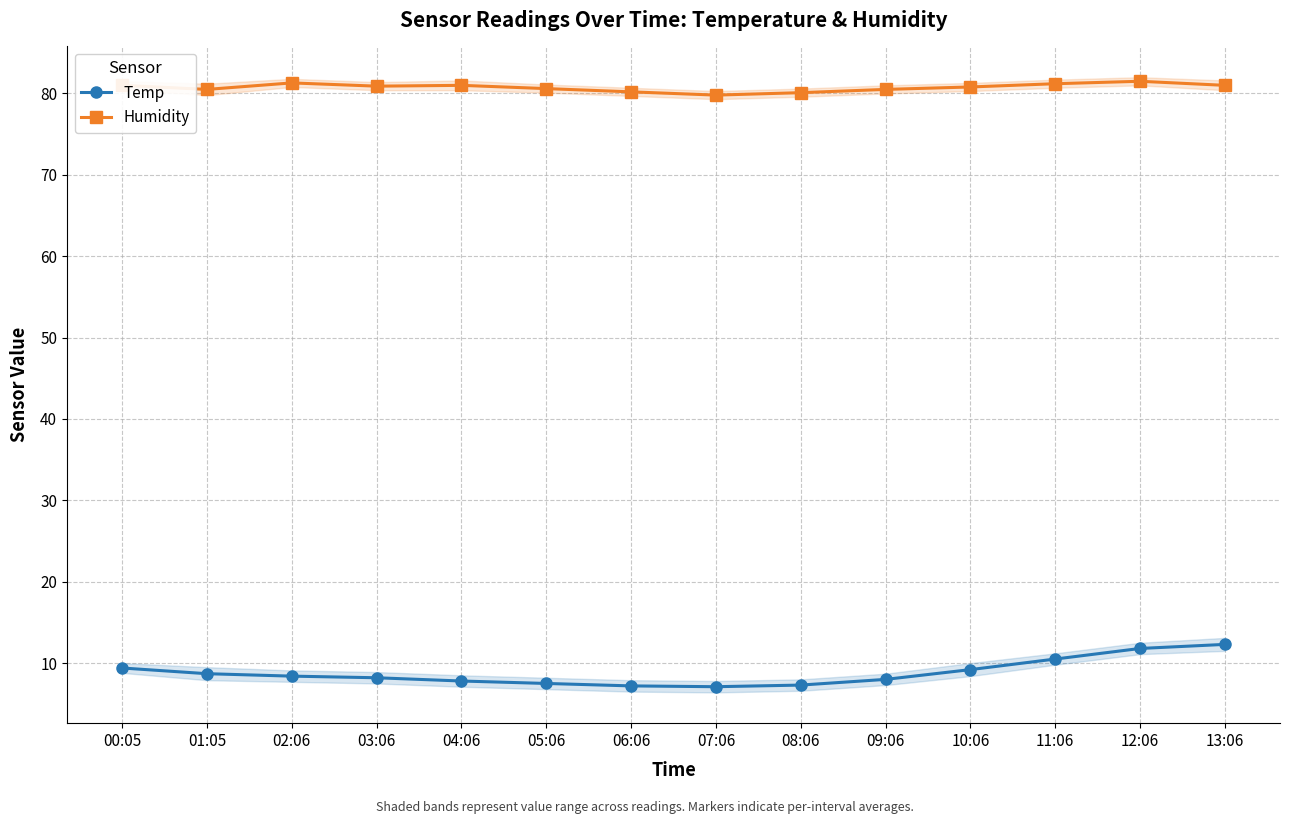

What is the minimum value for Temp?

7.1